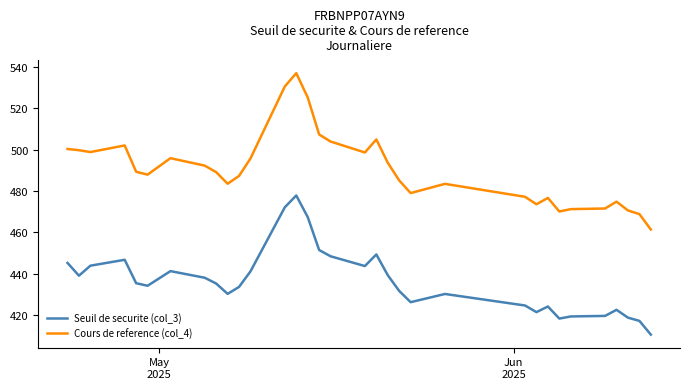

True or false: Seuil de securite (col_3) and Cours de reference (col_4) cross at least once.

False